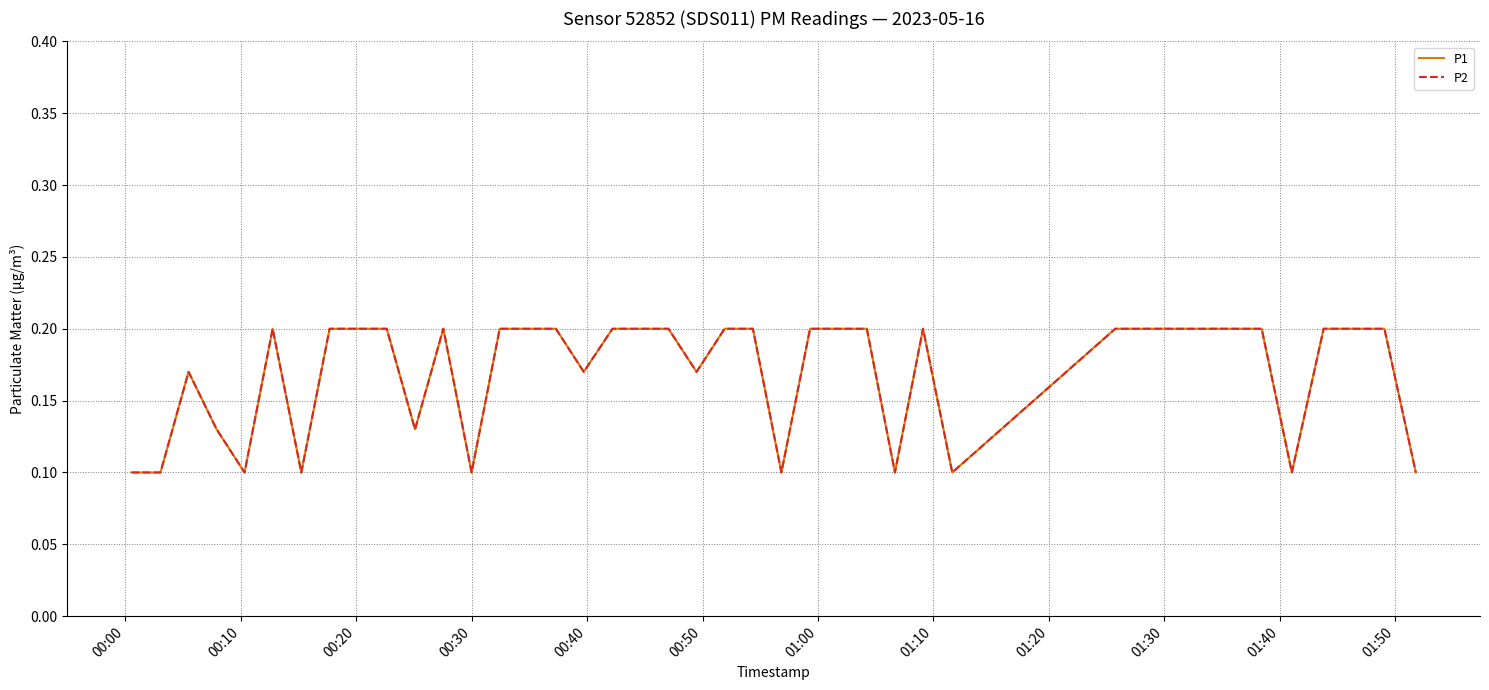

At which label is P1 closest to 0?

00:00